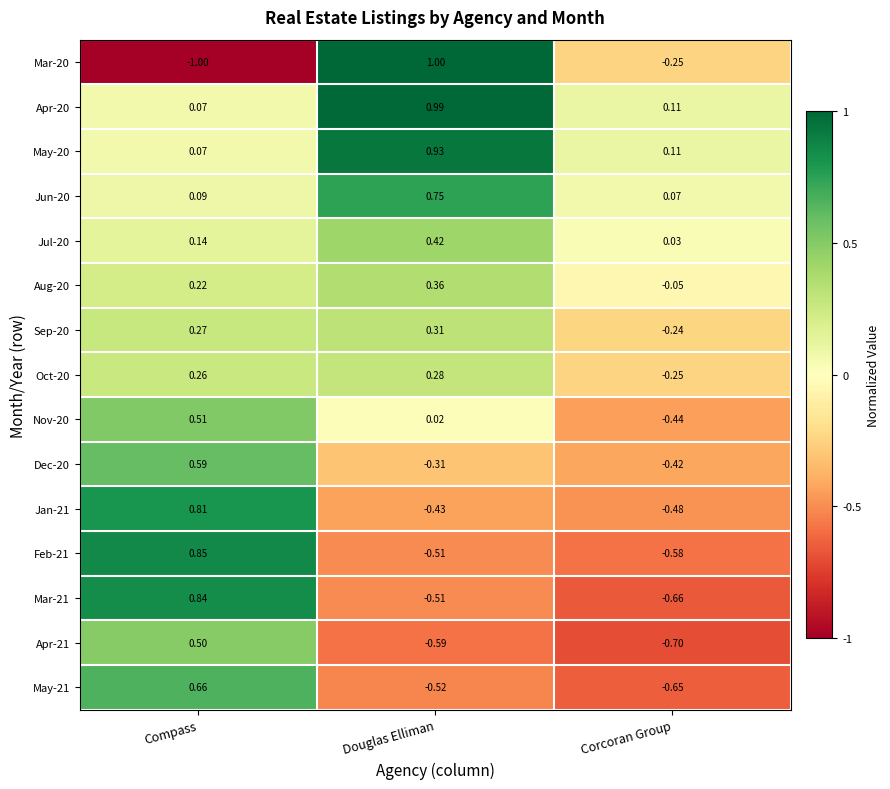

At which category is the sum across all series the highest?

Compass